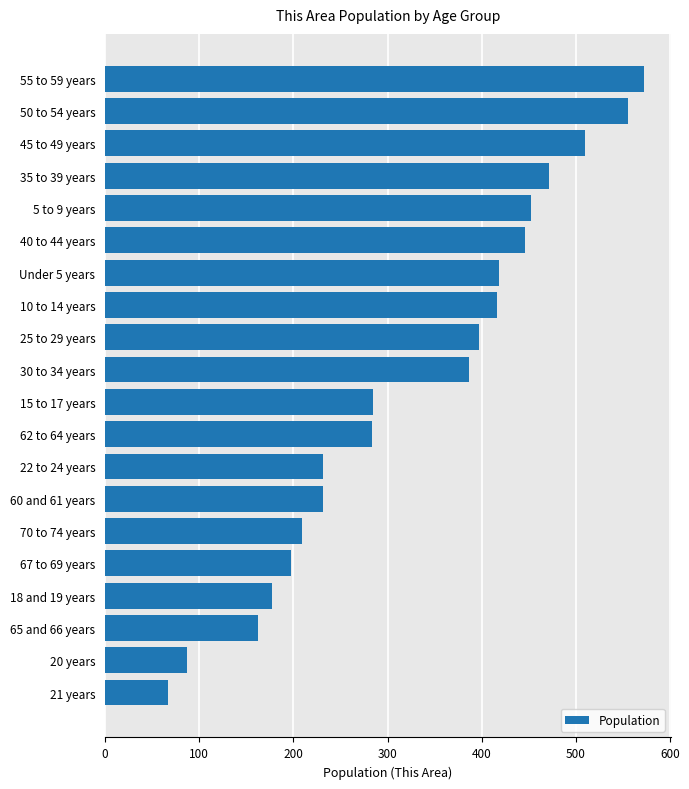

Approximately how many times larger is the value at 35 to 39 years compared to 62 to 64 years?

1.7